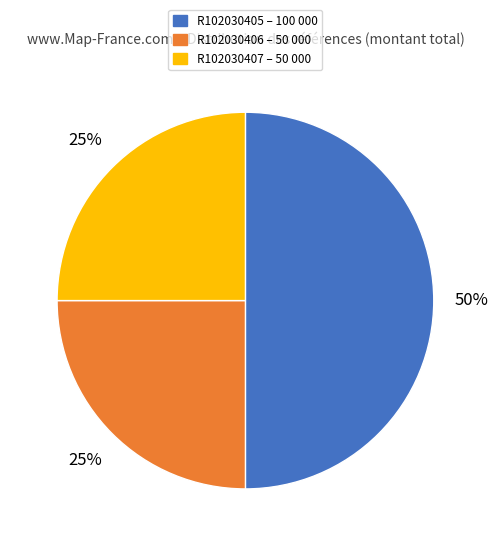

Which slice is the largest?

R102030405